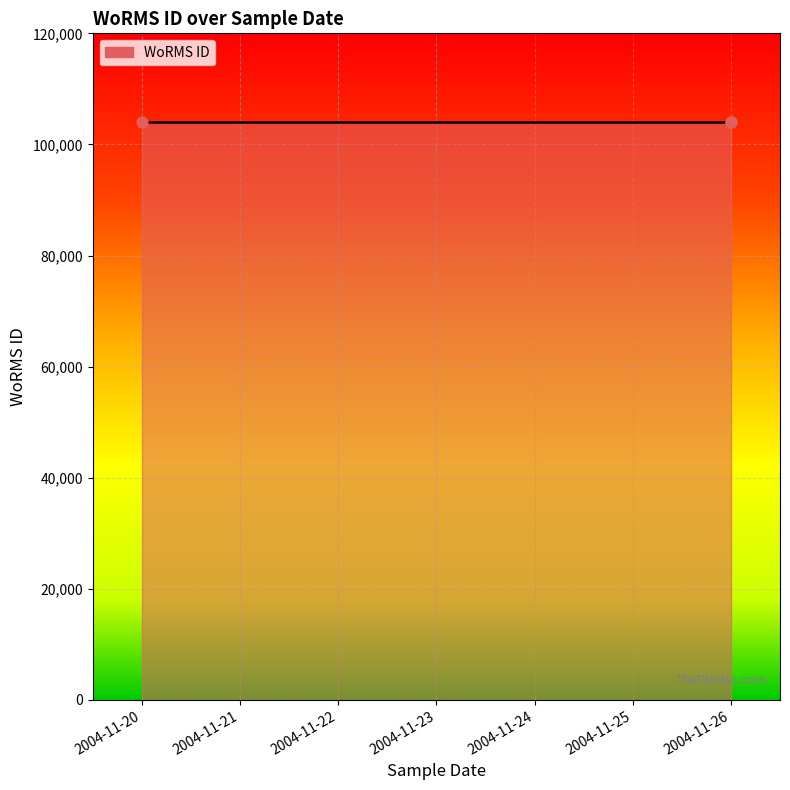

Approximately how many times larger is the value at 2004-11-26 compared to 2004-11-20?

1.0